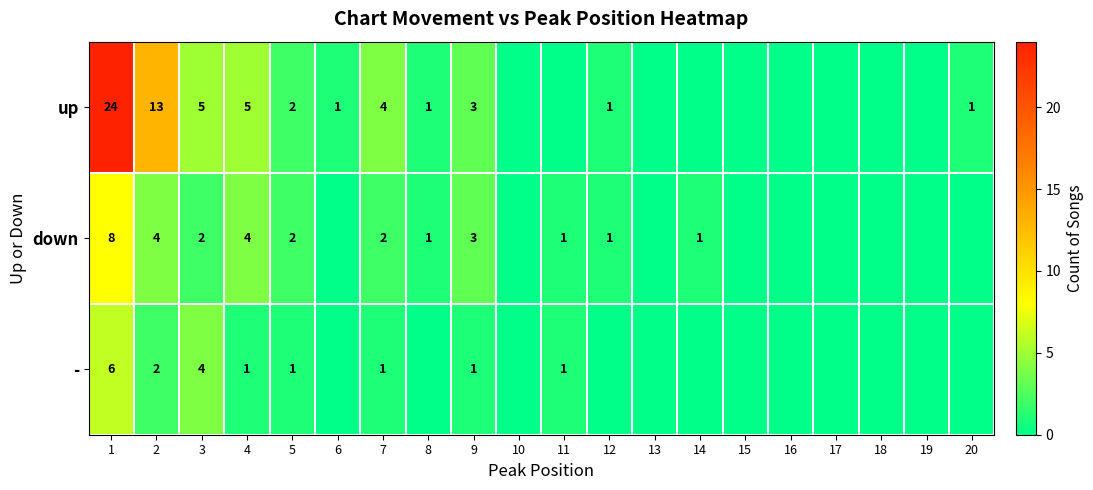

Is it true that up equals 2 at 20?

False